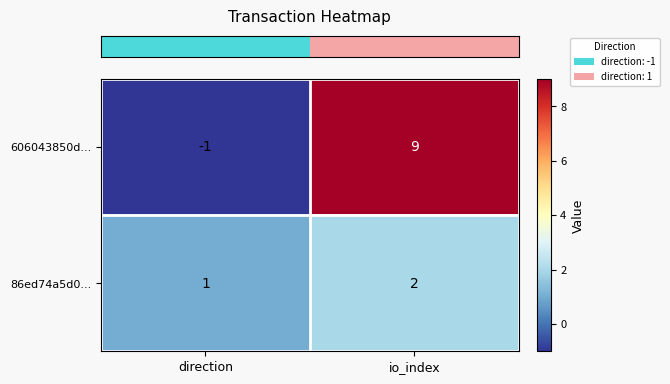

The 86ed74a5d0... series shows 2 at io_index. True or false?

True